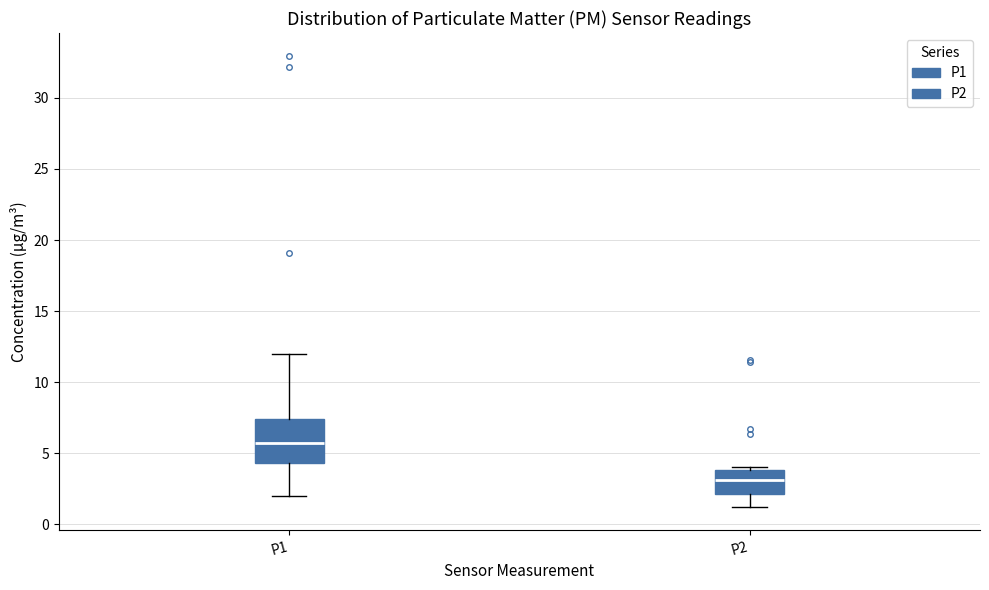

Which box is the tallest, from its lower edge to its upper edge?

P1